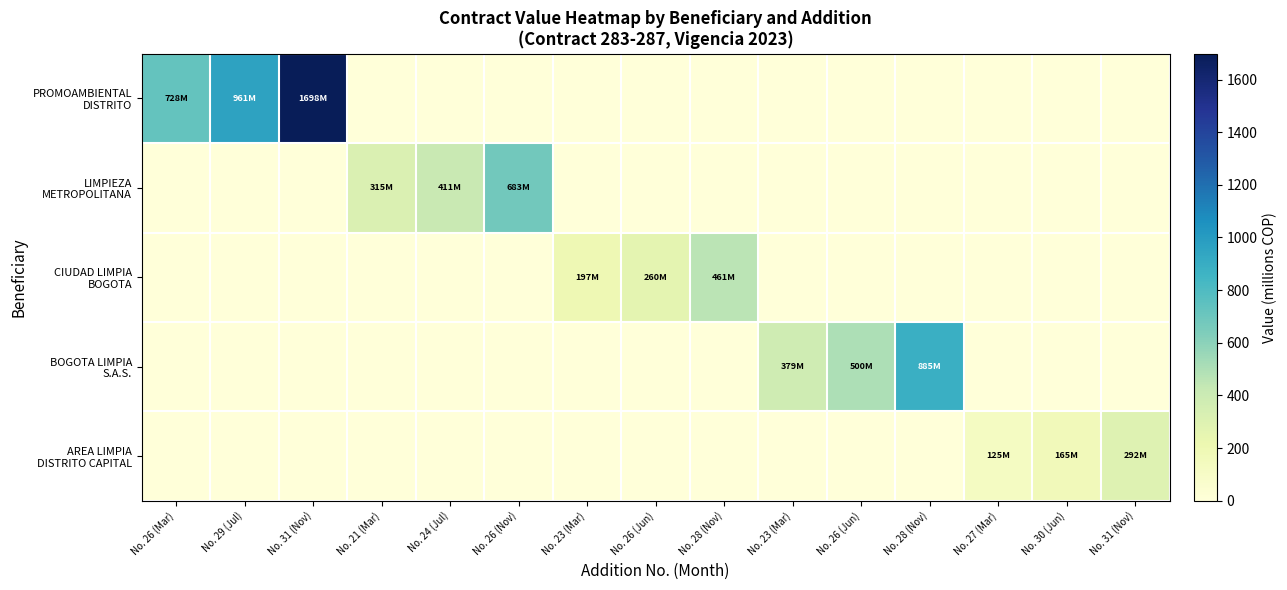

At No. 30 (Jun), list the series in order from smallest to largest.

PROMOAMBIENTAL DISTRITO, LIMPIEZA METROPOLITANA, CIUDAD LIMPIA BOGOTA, BOGOTA LIMPIA S.A.S., AREA LIMPIA DISTRITO CAPITAL